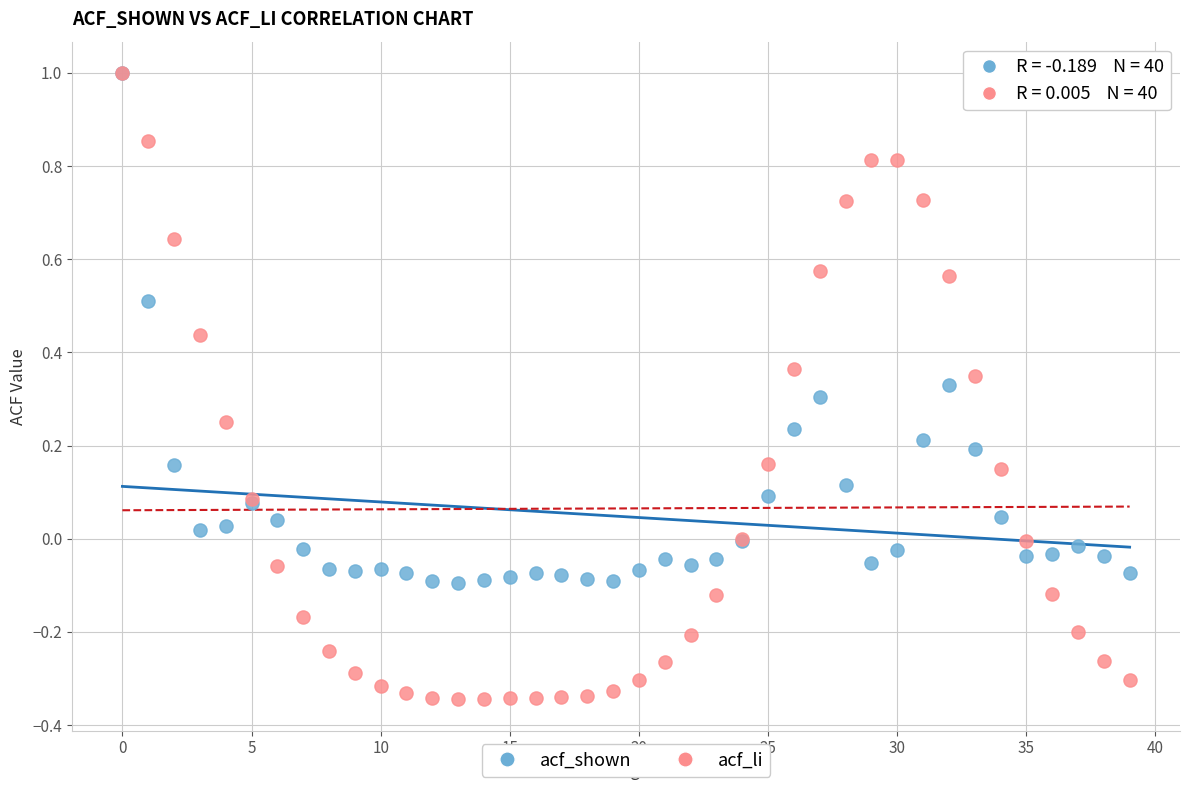

Which series reaches the minimum Y coordinate?

acf_li